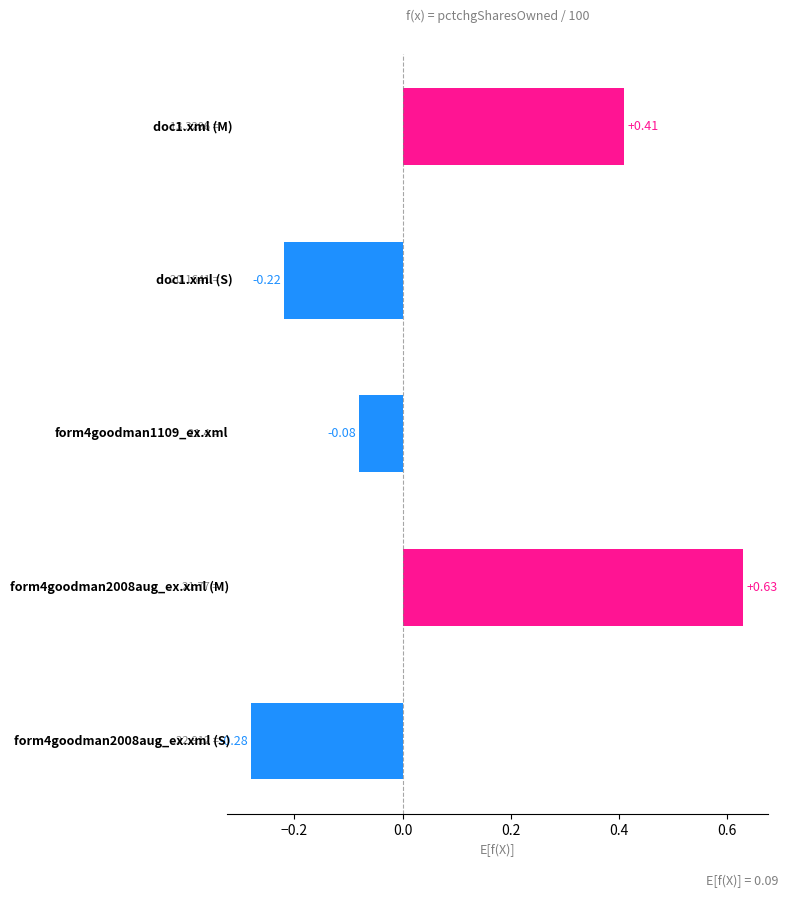

What is the sum of all values?

0.5